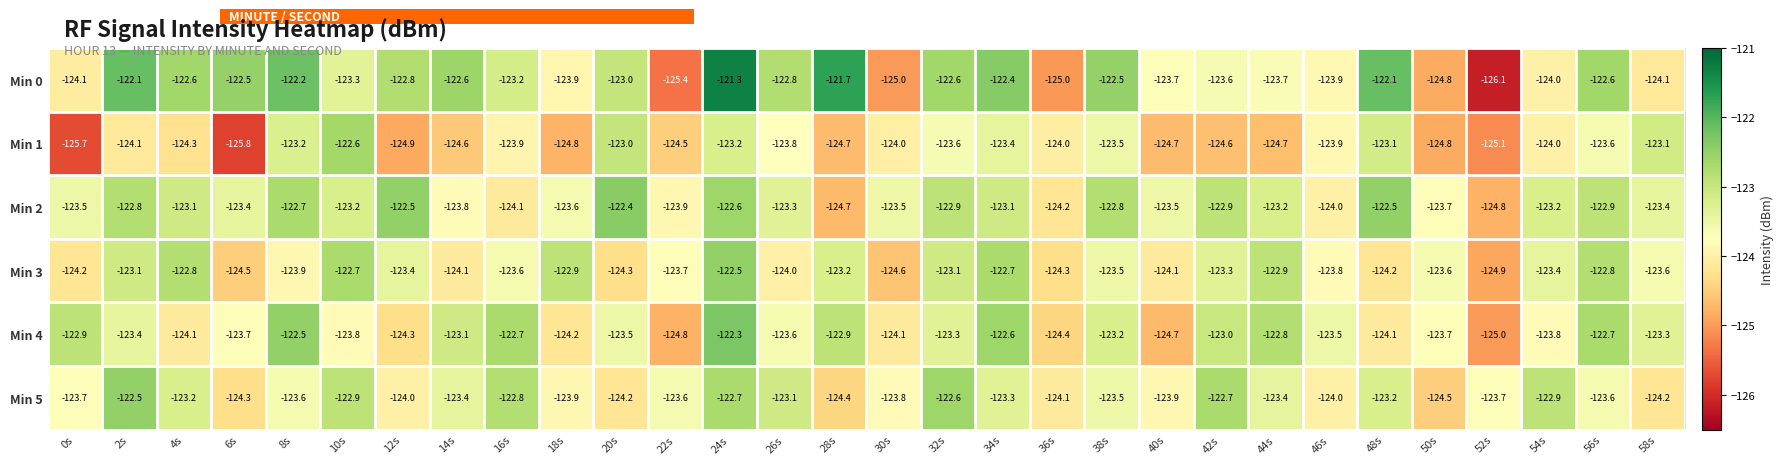

Which category has the highest value across all series?

24s